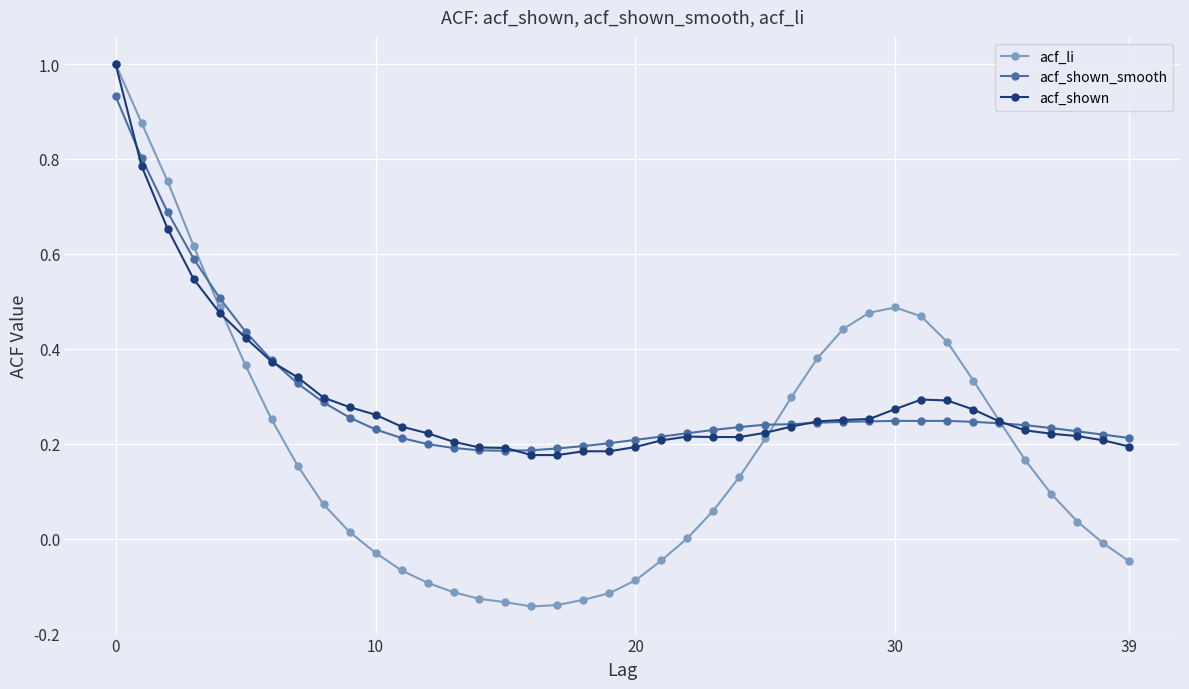

What is the maximum value shown in the chart?

1.0